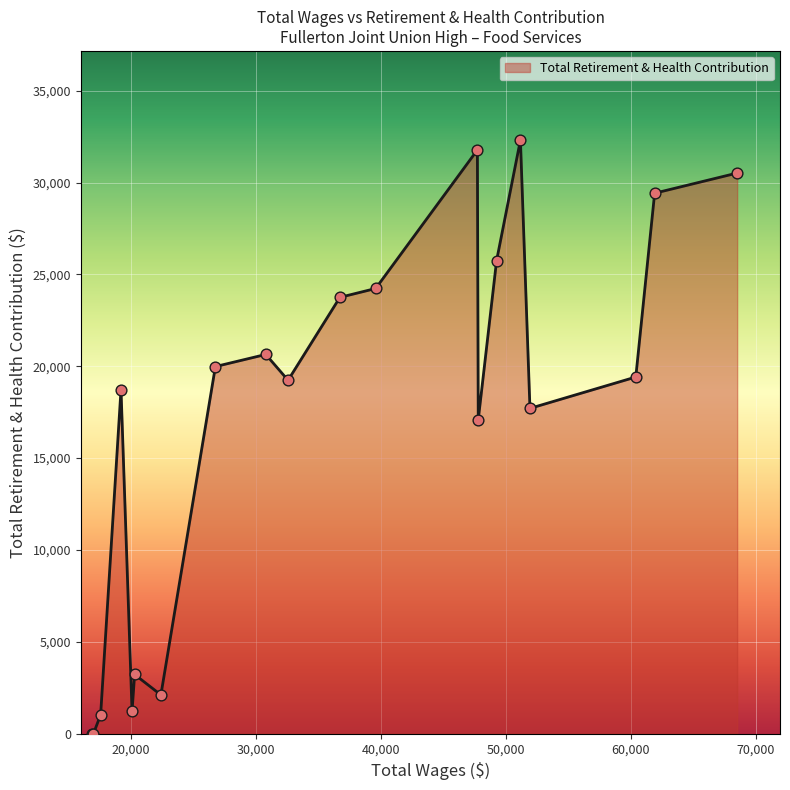

What is the maximum value shown in the chart?

32314